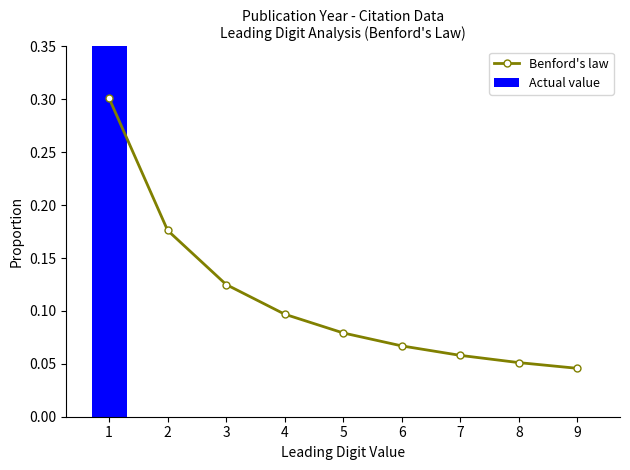

Count the Benford's law values in the range 0 to 1.

9